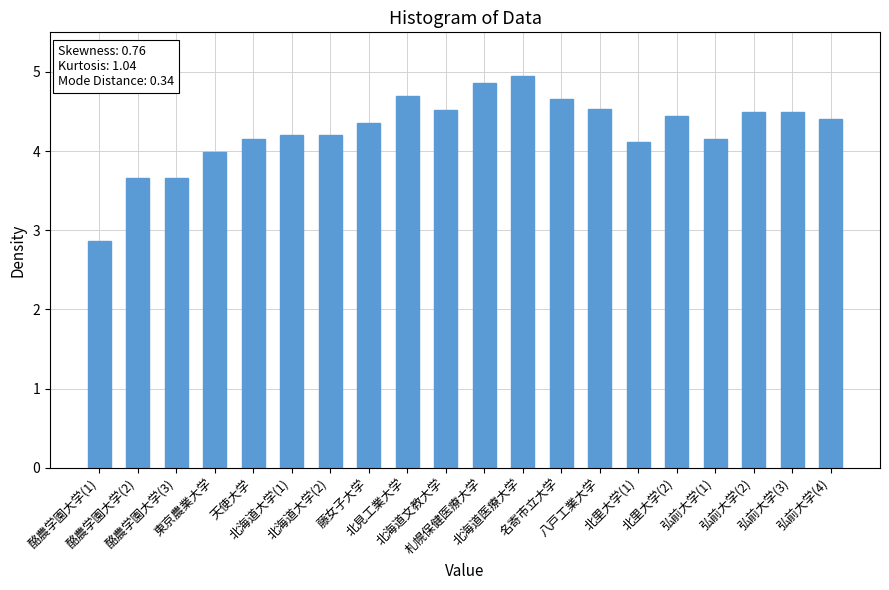

What is the ratio of the value at 八戸工業大学 to the value at 名寄市立大学?

1.0